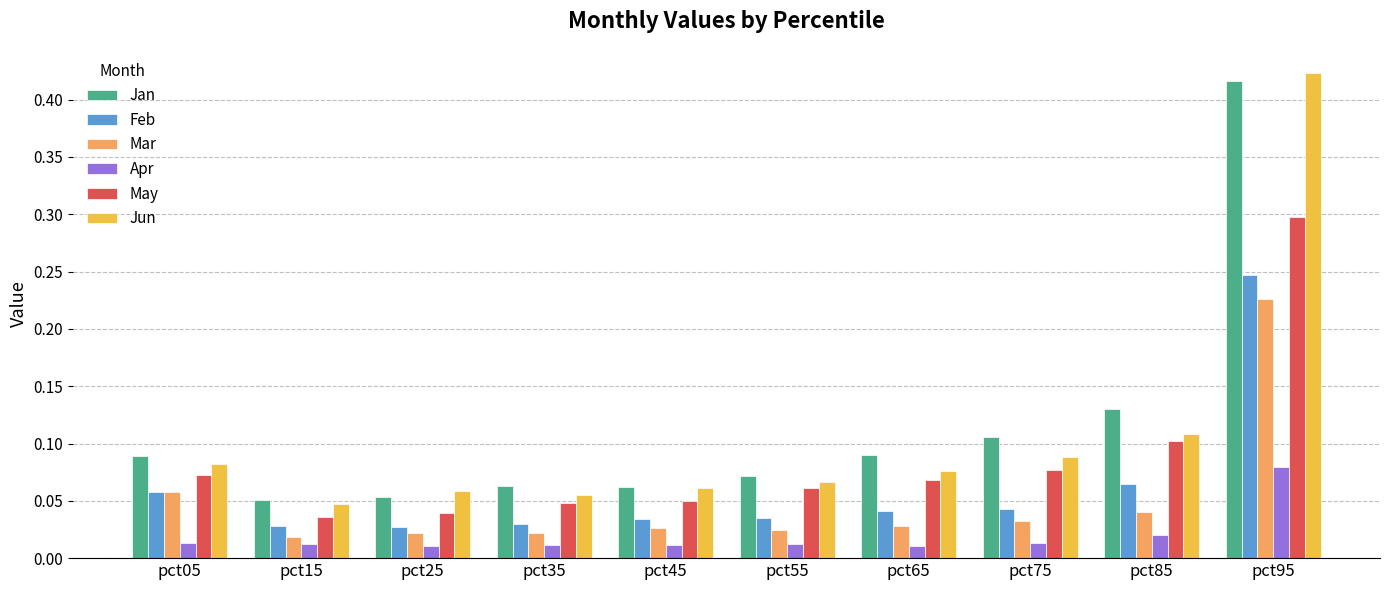

Is the value of Jun at pct05 greater than the value of Apr at pct05?

Yes